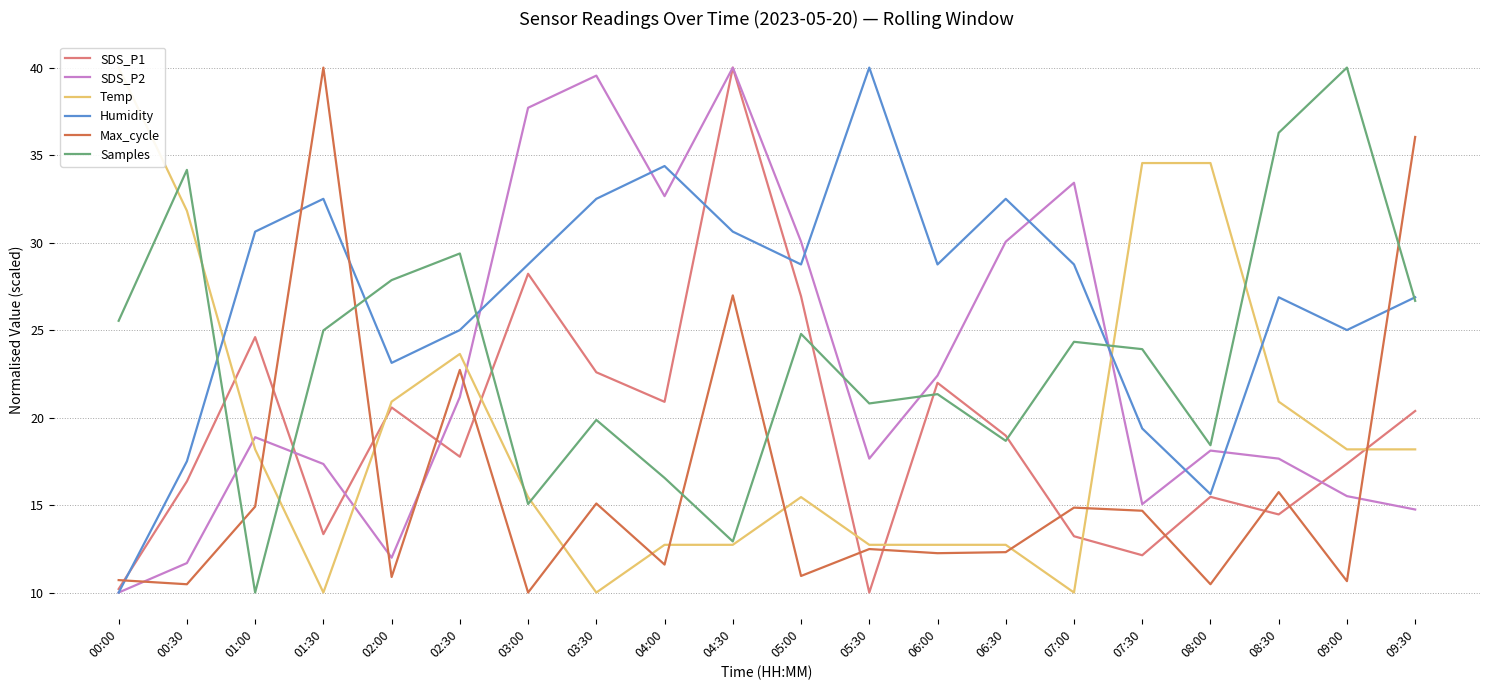

Between 01:00 and 04:00, which series saw the biggest shift?

SDS_P2